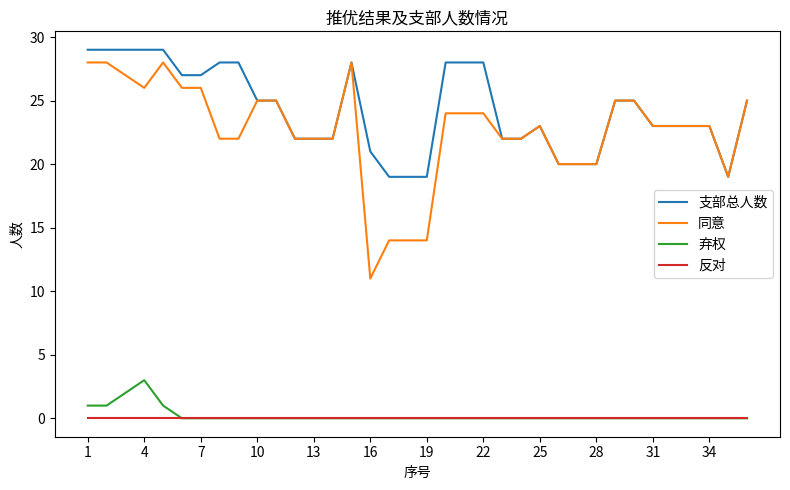

What is the maximum value shown in the chart?

29